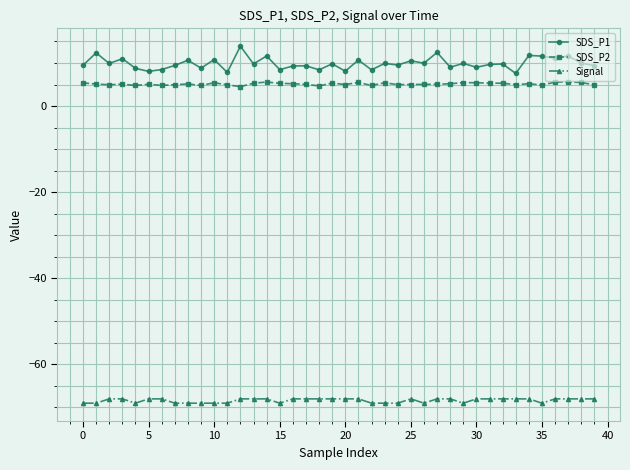

What is the smallest value displayed?

-69.0